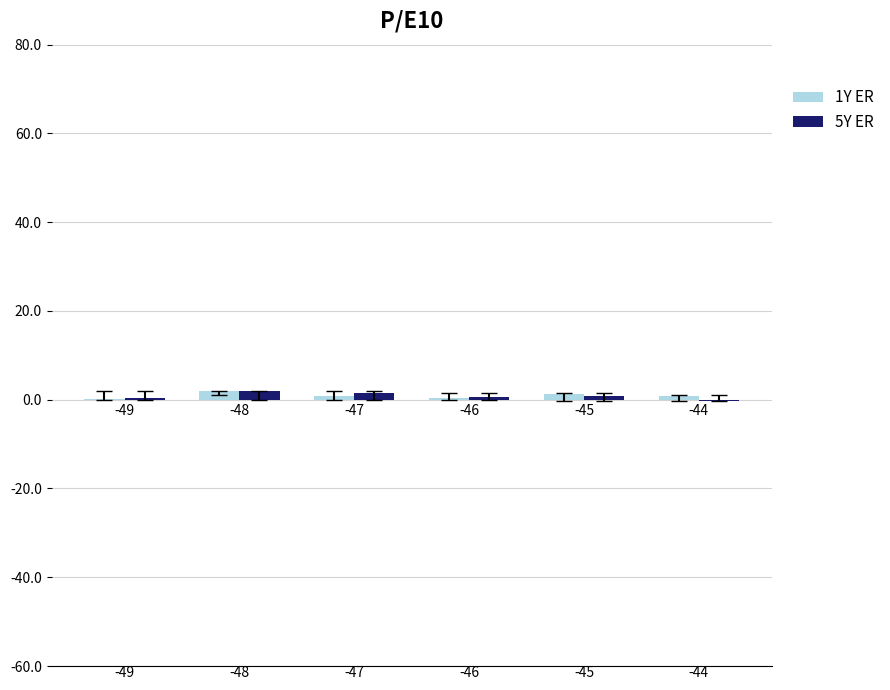

What are all the series names shown in the legend?

1Y ER, 5Y ER